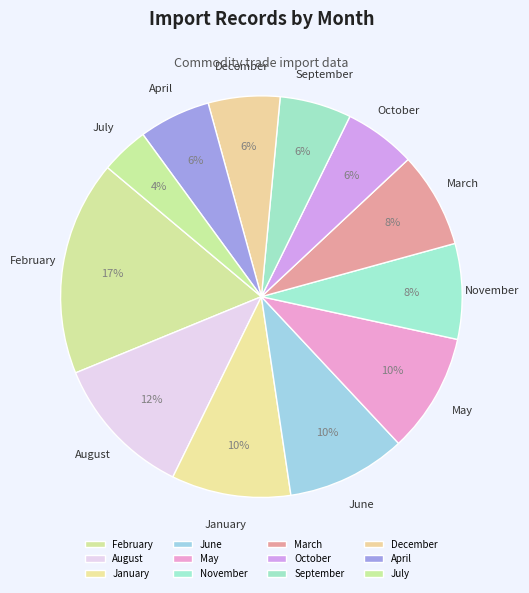

Which has a higher value, August or September?

August